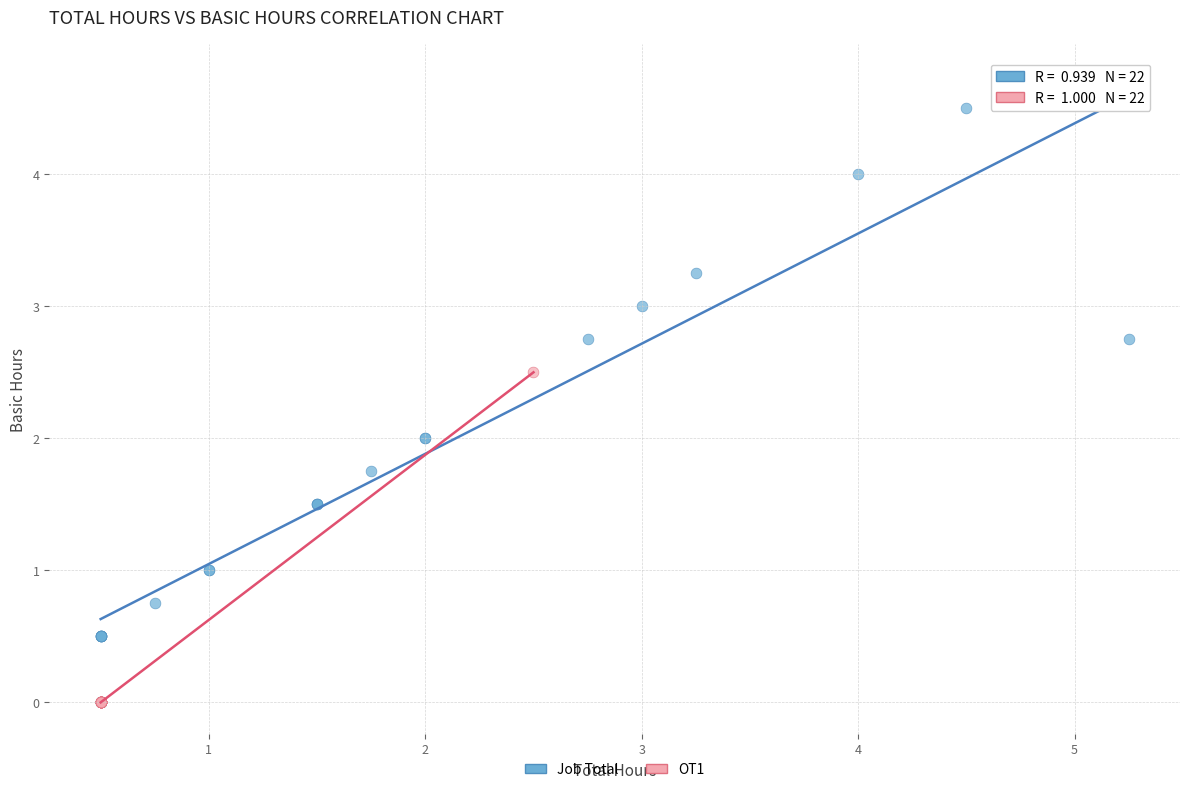

What are all the series names shown in the legend?

Job Total, OT1